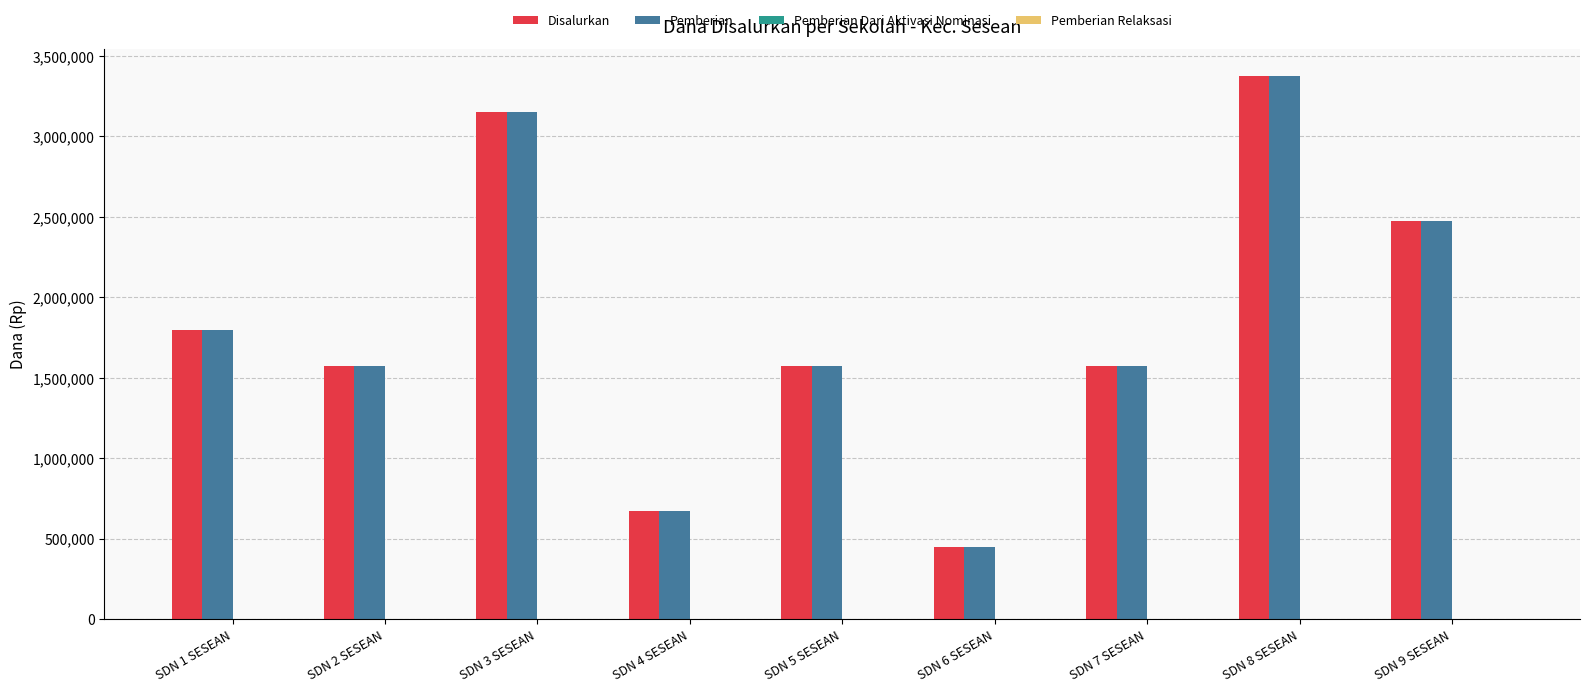

How many distinct data groups are displayed?

2